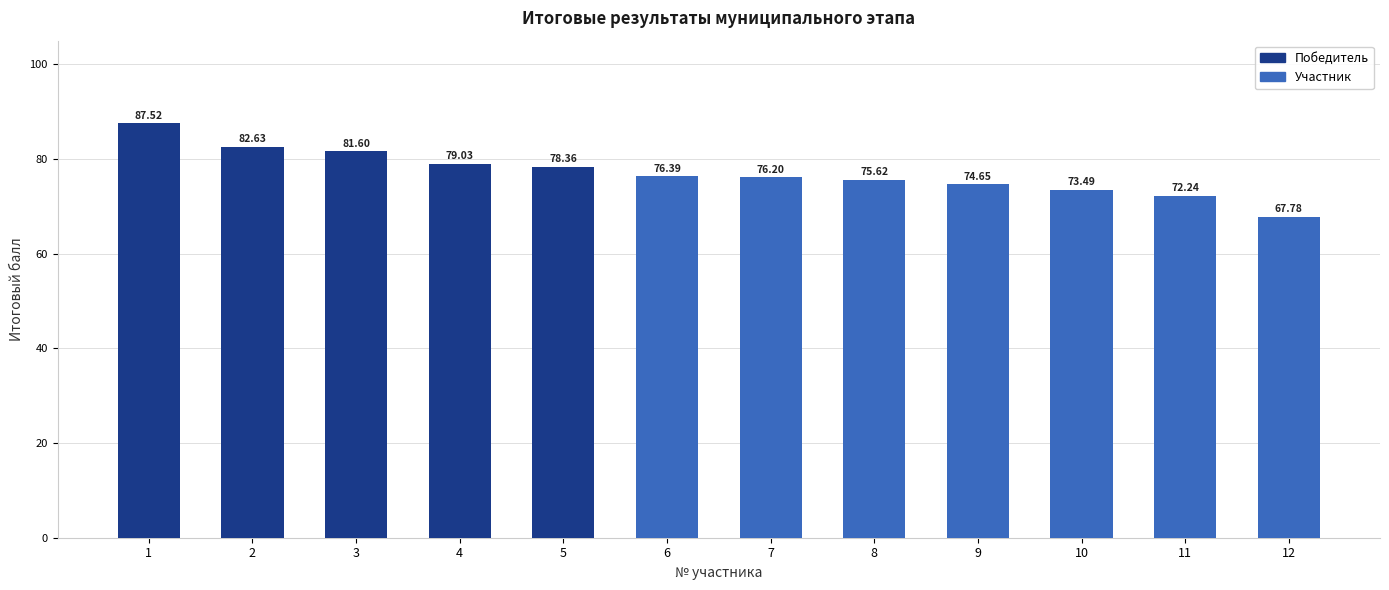

At which category does the chart reach its peak across all series?

1